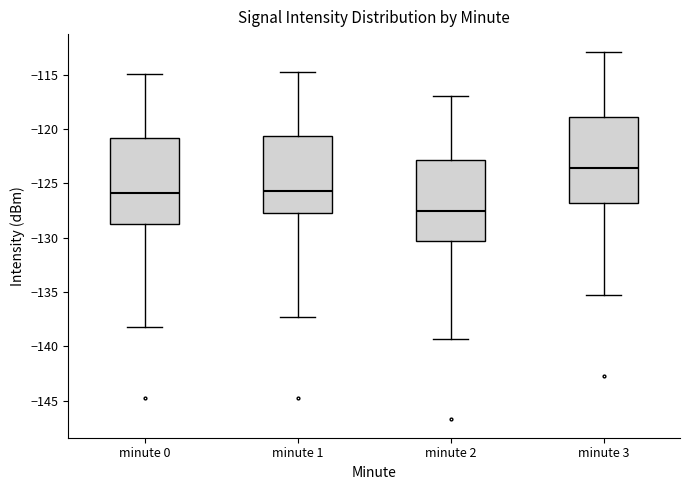

Reading left to right, read every box against the y-axis: the position of its median line, the range the box covers, and the ends of its whiskers. The values are not printed on the chart, so give them approximately, as read against the axis.

minute 0: median -126.0, box -129.0 to -121.0, whiskers -138.5 to -115.0
minute 1: median -125.5, box -127.5 to -120.5, whiskers -137.5 to -115.0
minute 2: median -127.5, box -130.5 to -123.0, whiskers -139.5 to -117.0
minute 3: median -123.5, box -127.0 to -119.0, whiskers -135.5 to -113.0